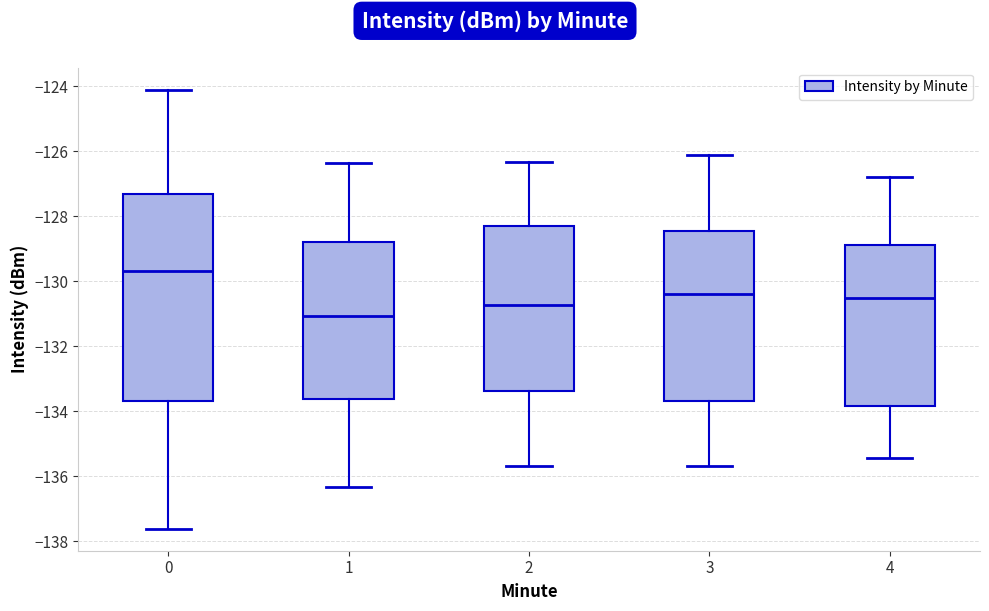

Where does the lower whisker of the box at x = 0 end on the y-axis? The values are not printed on the chart, so give them approximately, as read against the axis.

-137.6